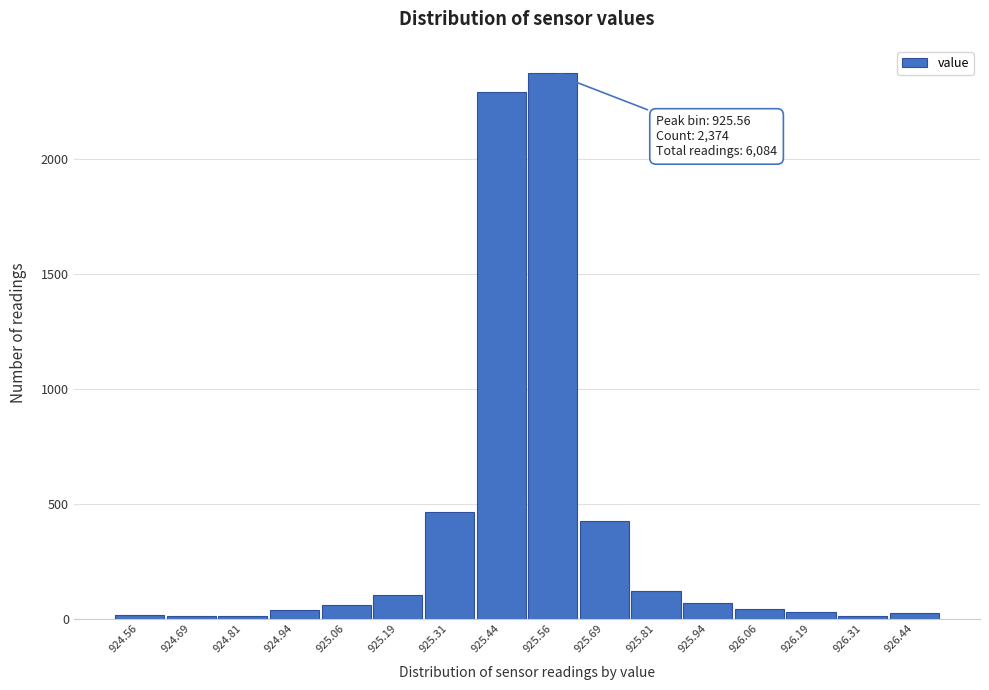

Over which range of the x-axis is the bar tallest?

925.500 to 925.625